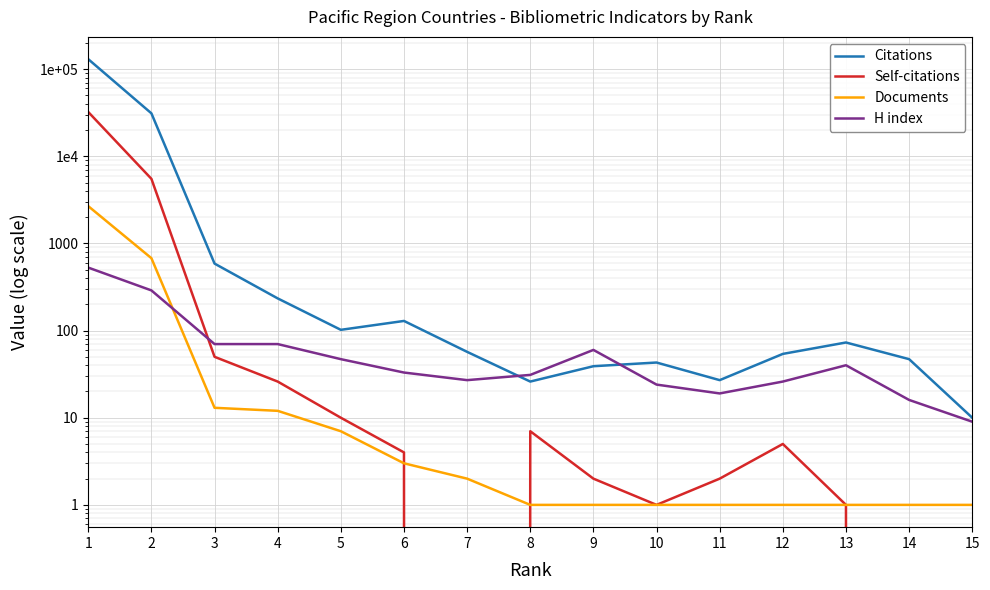

True or false: Self-citations and Citations intersect in this chart.

False